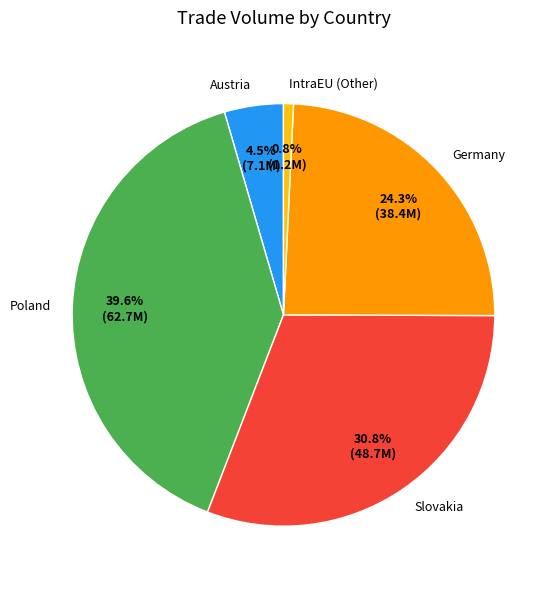

What is the largest slice in the pie chart?

Poland